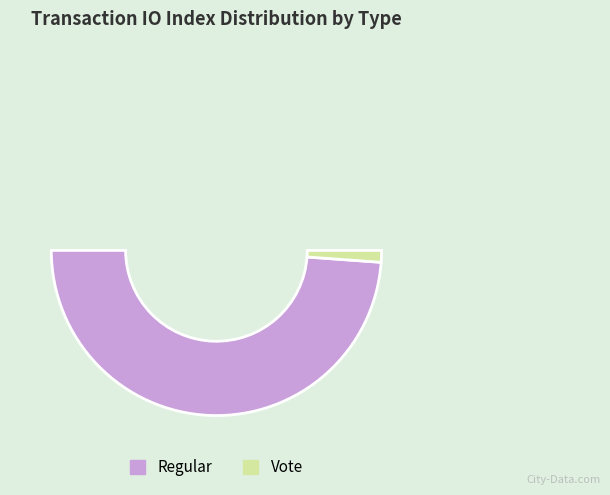

Rank the categories by value from lowest to highest.

Vote (io_index=2), Regular (io_index=85)